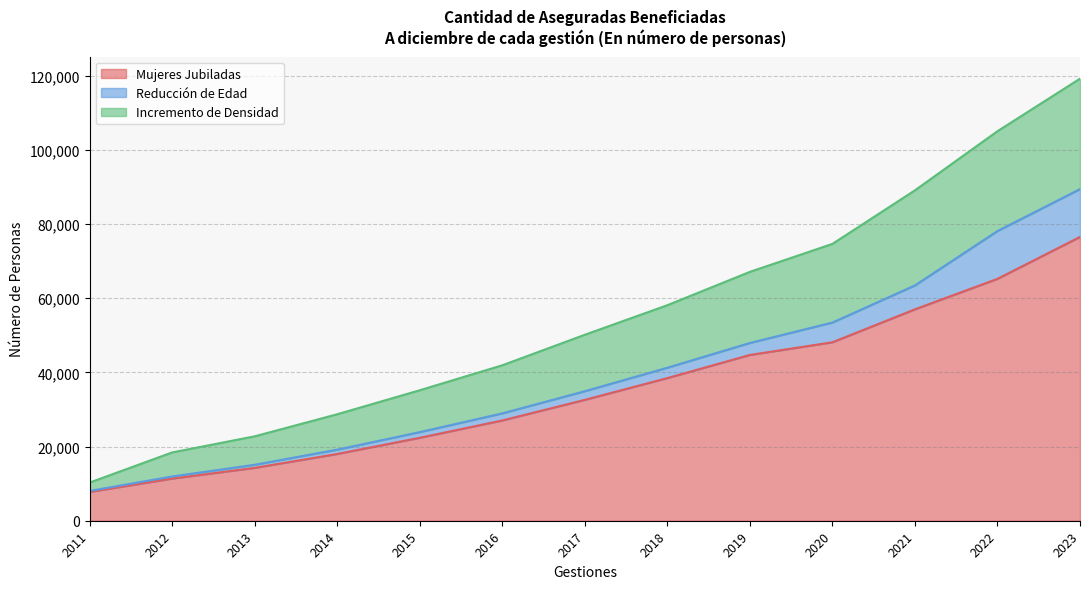

What is the value of the Mujeres Jubiladas point at the 11th from the left?

56996